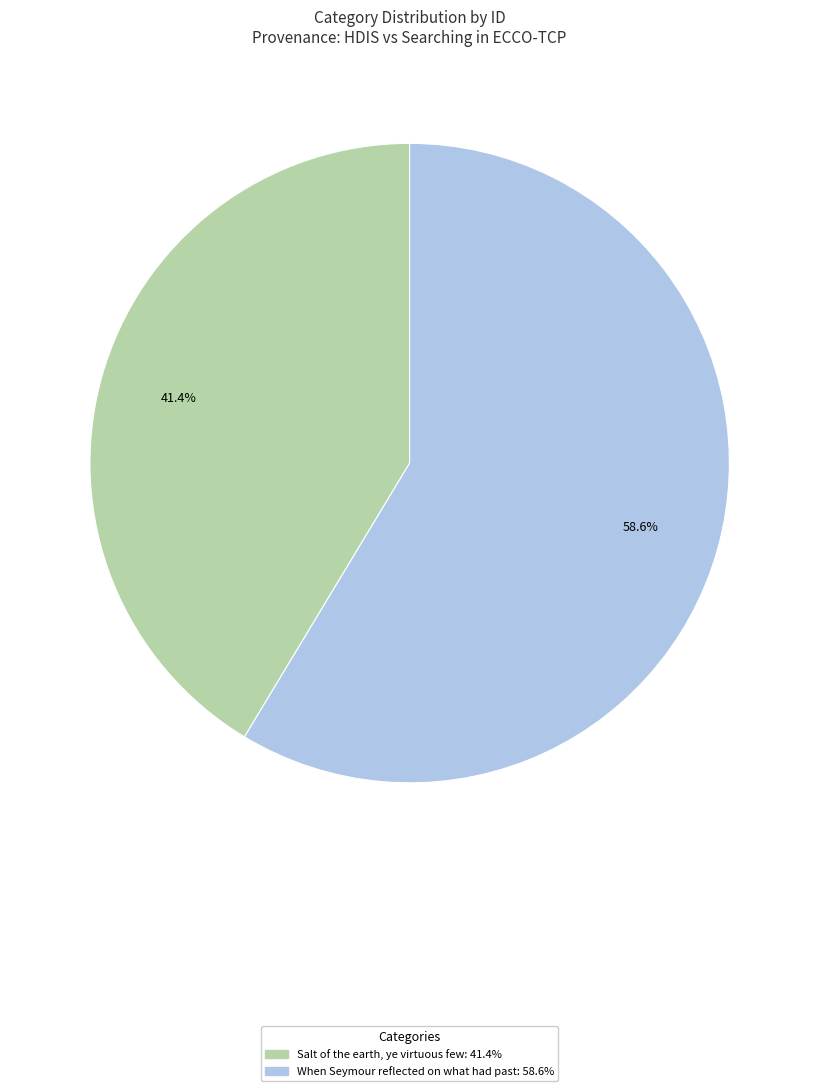

What portion of the pie excludes Salt of the earth, ye virtuous few?

58.6%